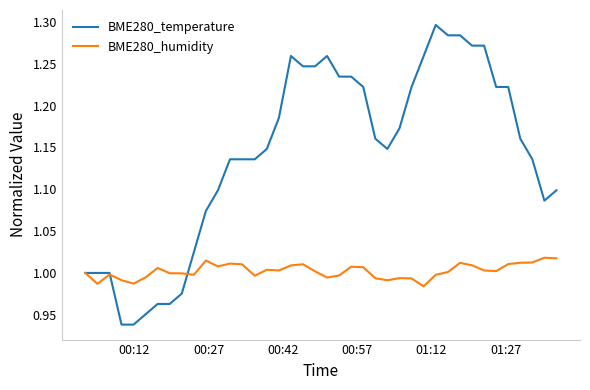

Which series has the largest range (max minus min)?

BME280_temperature